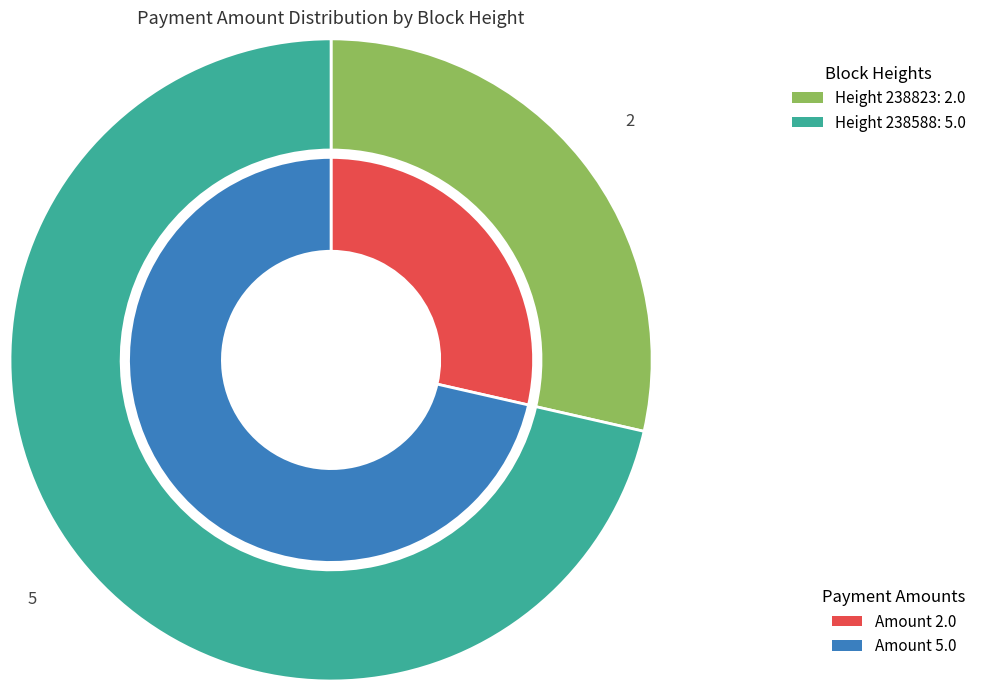

Count the number of slices in the pie.

2